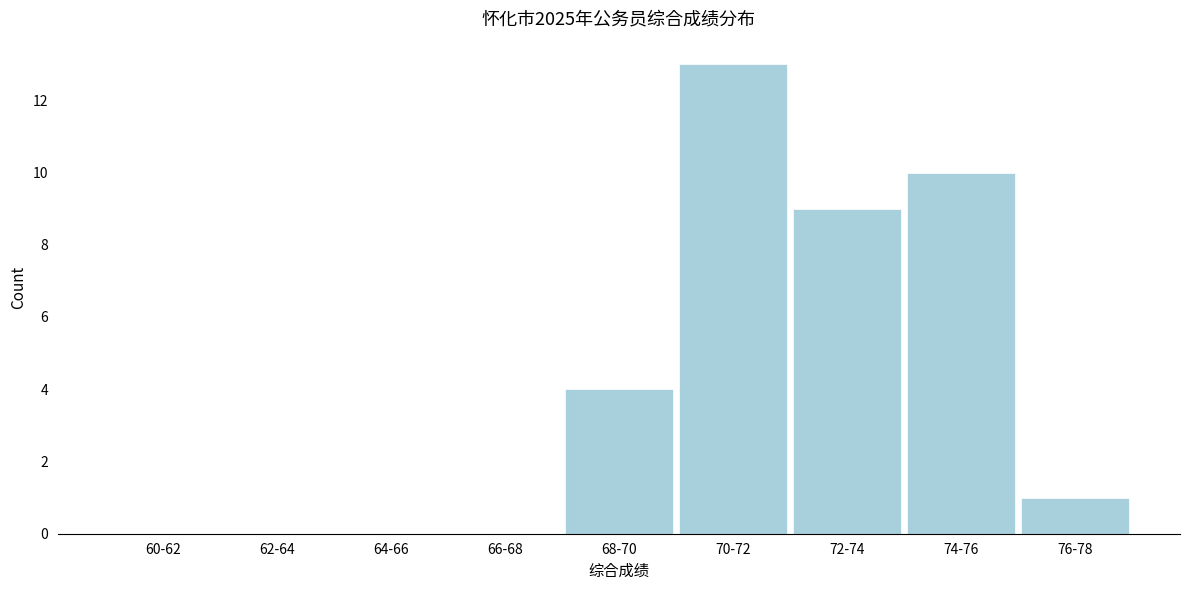

Reading left to right, extract all data points from this chart.

60-62=0	62-64=0	64-66=0	66-68=0	68-70=4	70-72=13	72-74=9	74-76=10	76-78=1